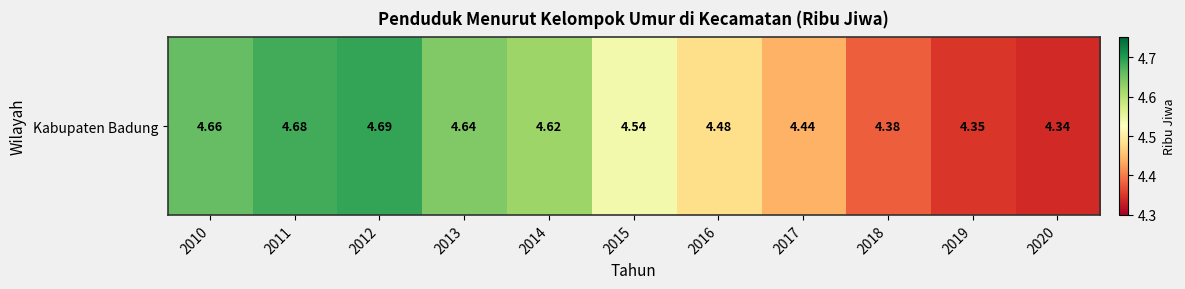

At which category does the chart reach its peak across all series?

2012